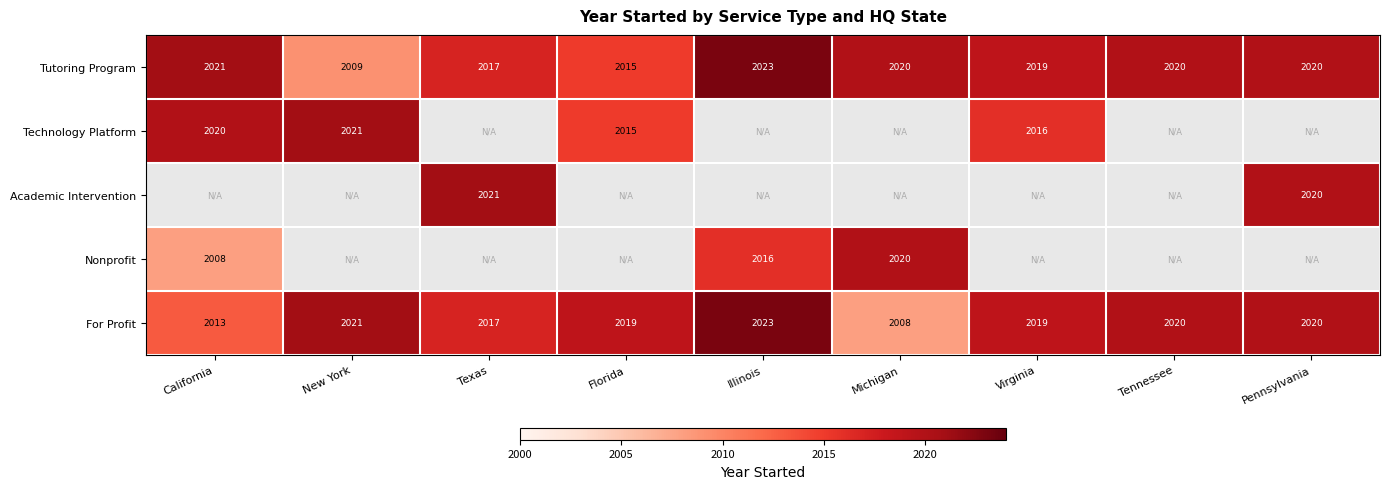

Between Florida and California, which is larger?

California